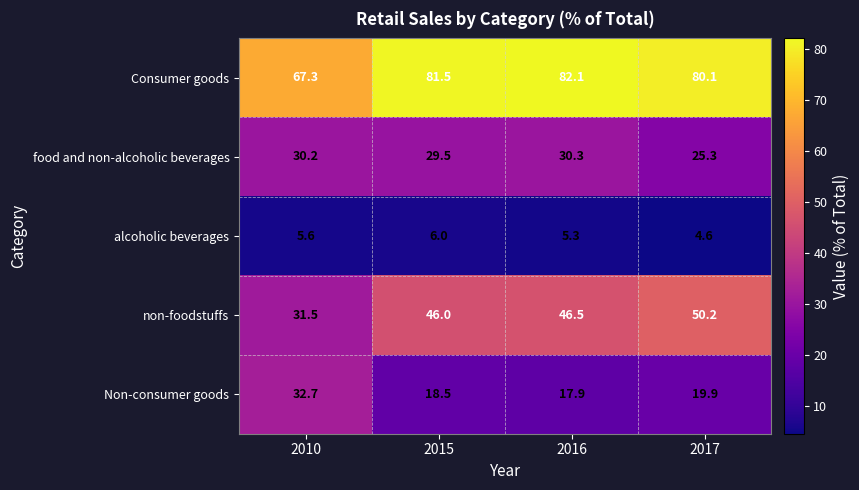

Which category has the highest value across all series?

2016